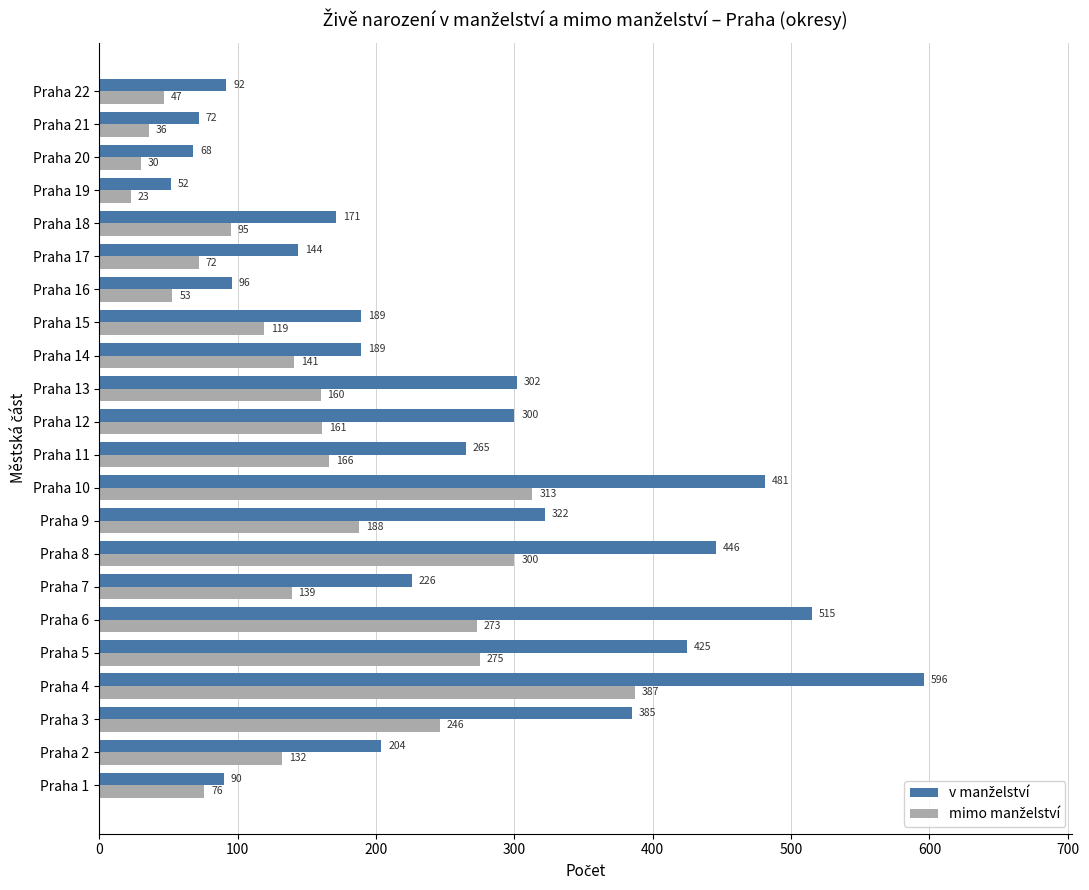

What is the difference between the highest and lowest values at Praha 15?

70